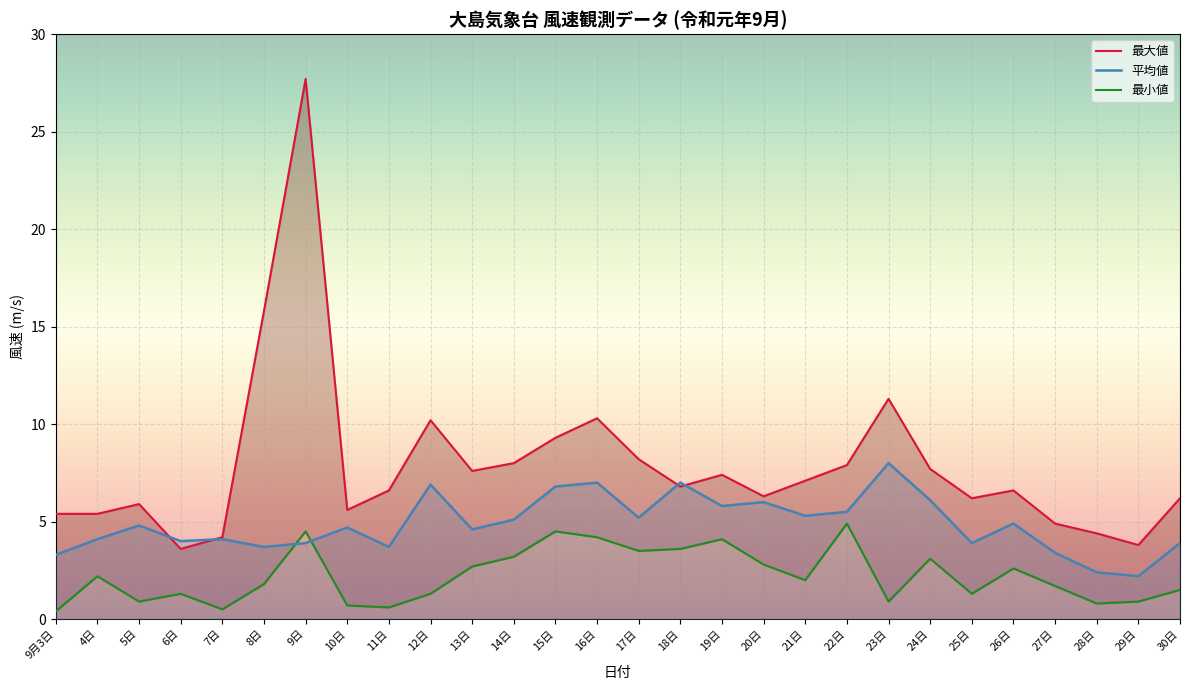

What is the total value across all series at 28日?

7.6